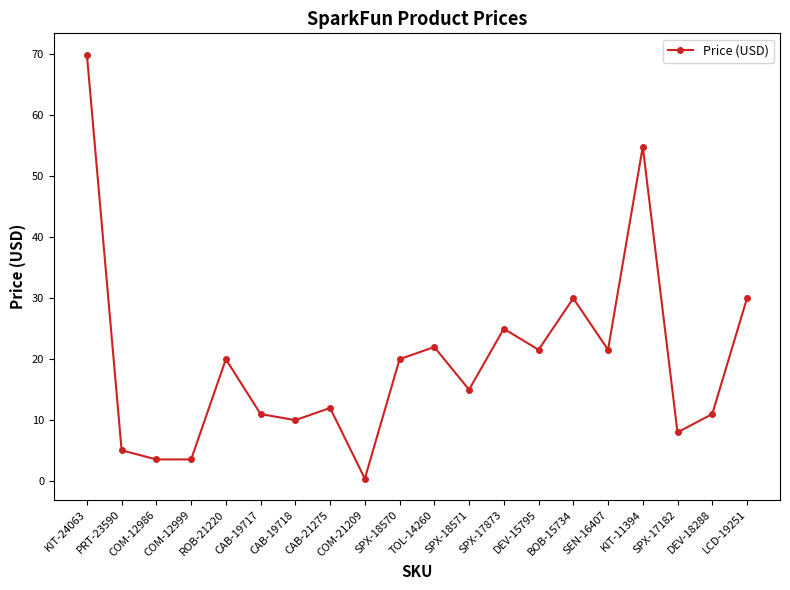

What is the difference between the maximum and minimum values?

69.6